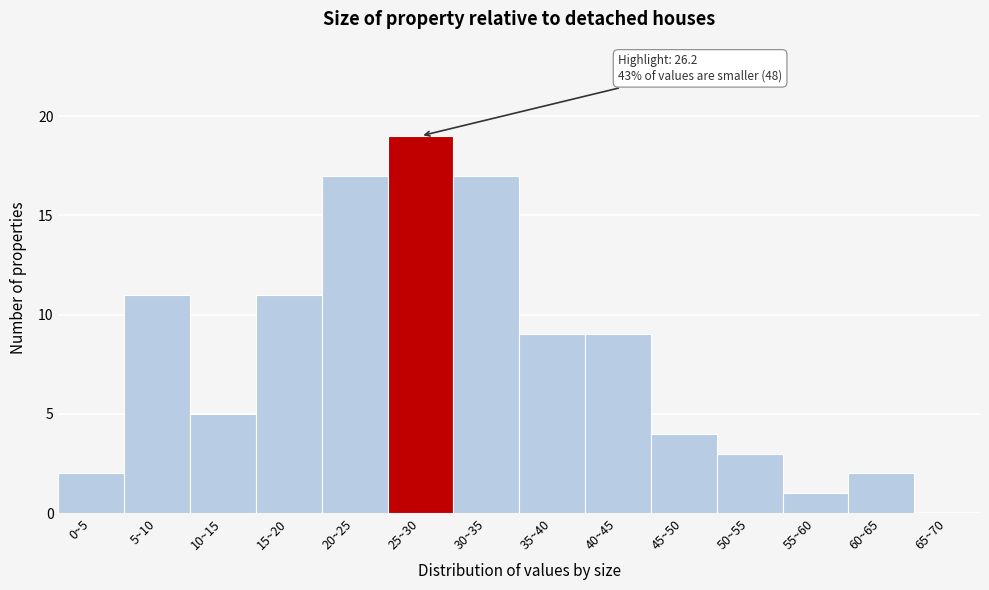

Reading left to right, transcribe all the data shown in this chart.

0~5=2	5~10=11	10~15=5	15~20=11	20~25=17	25~30=19	30~35=17	35~40=9	40~45=9	45~50=4	50~55=3	55~60=1	60~65=2	65~70=0